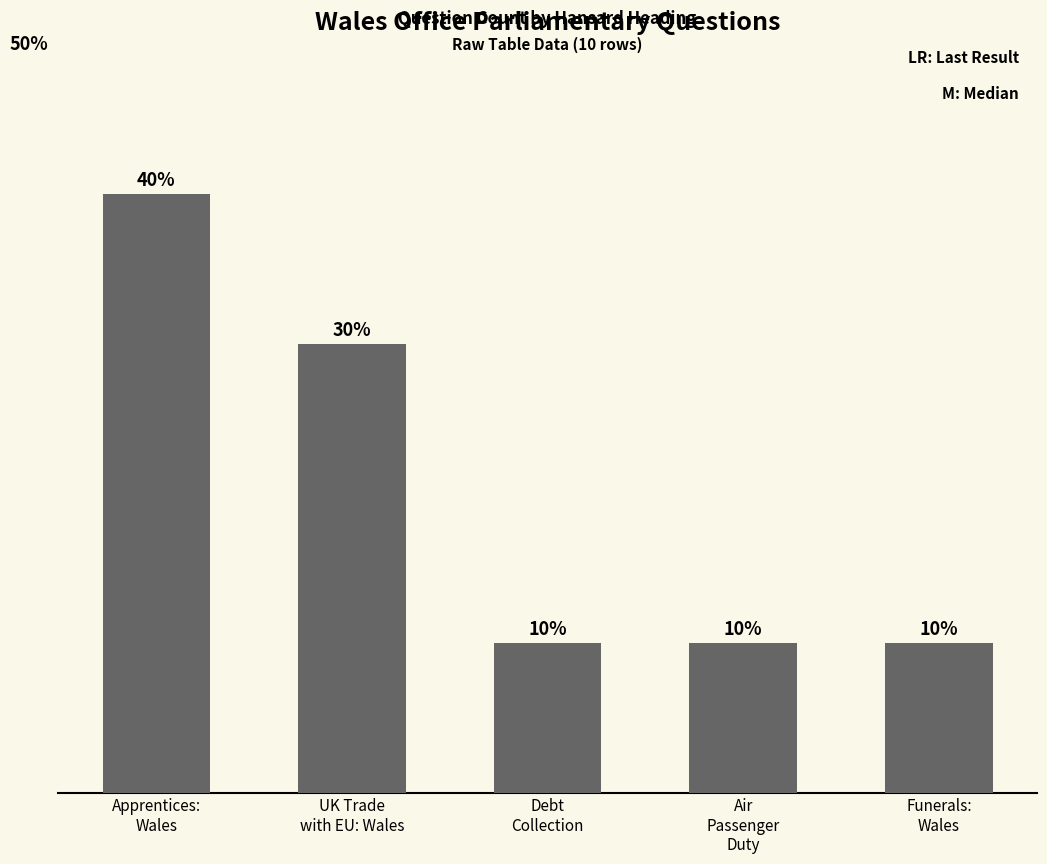

Which has a higher value, Funerals:
Wales or Apprentices:
Wales?

Apprentices:
Wales